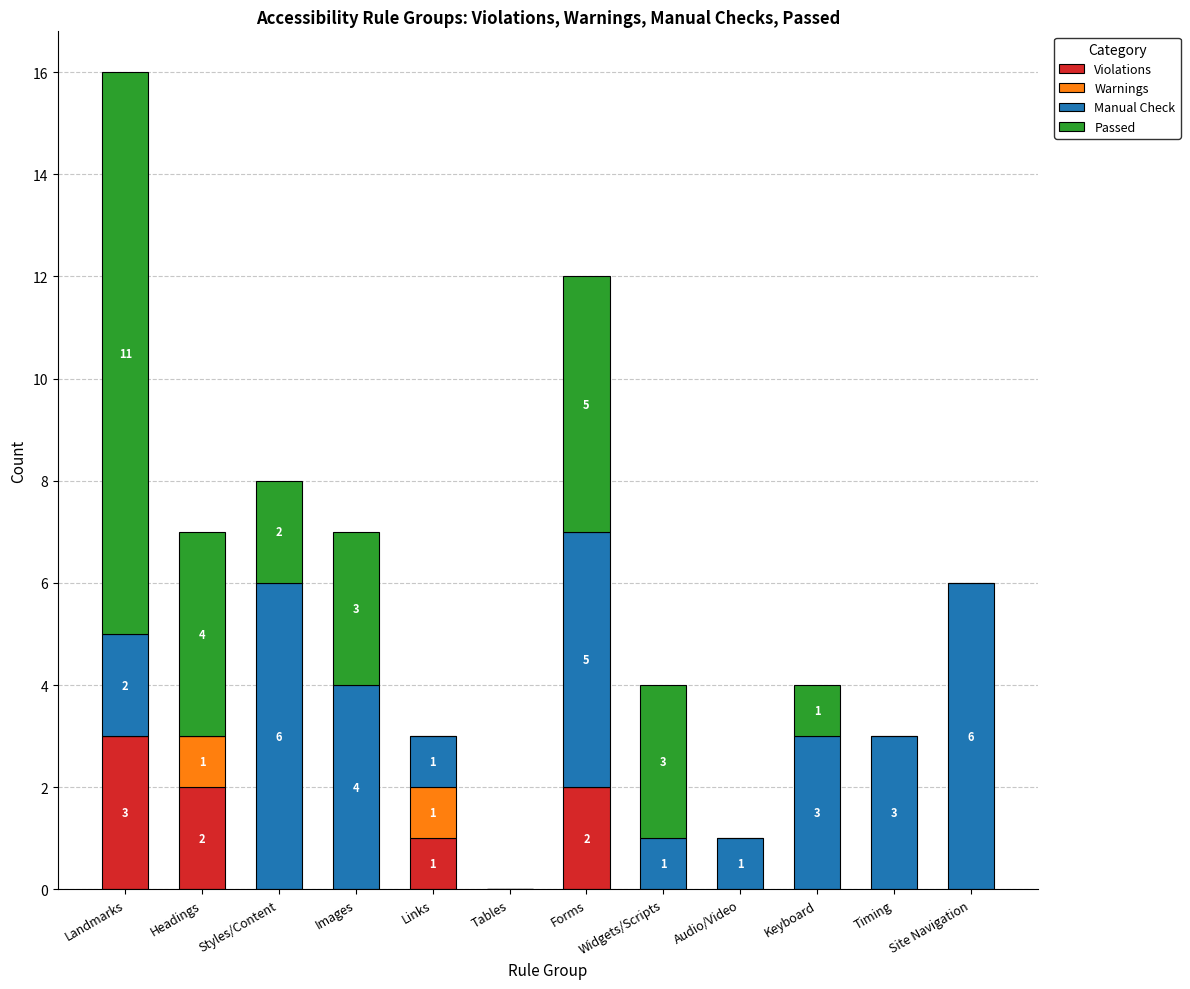

What is the sum of all Violations values?

8